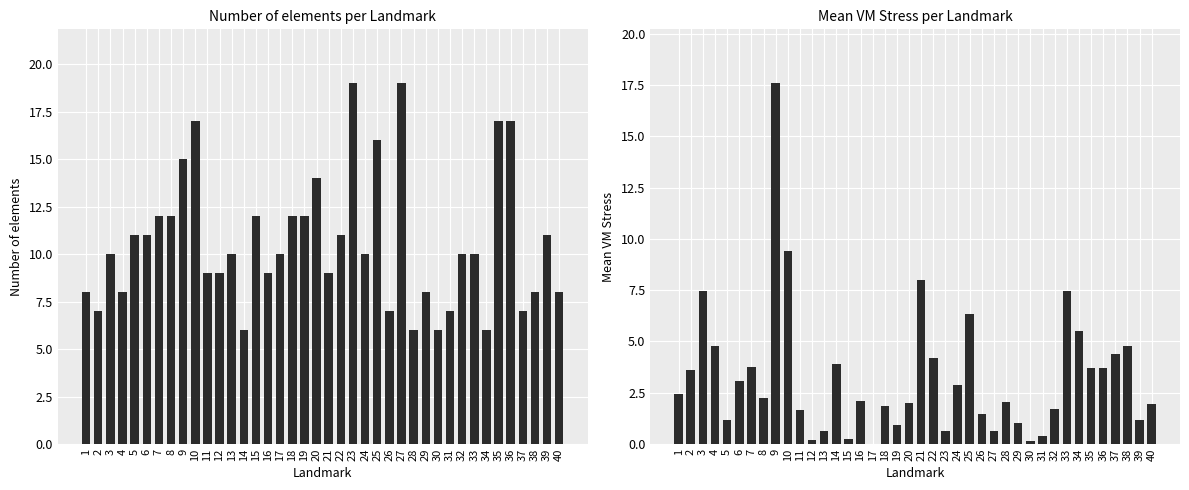

At which category is the sum across all series the highest?

9